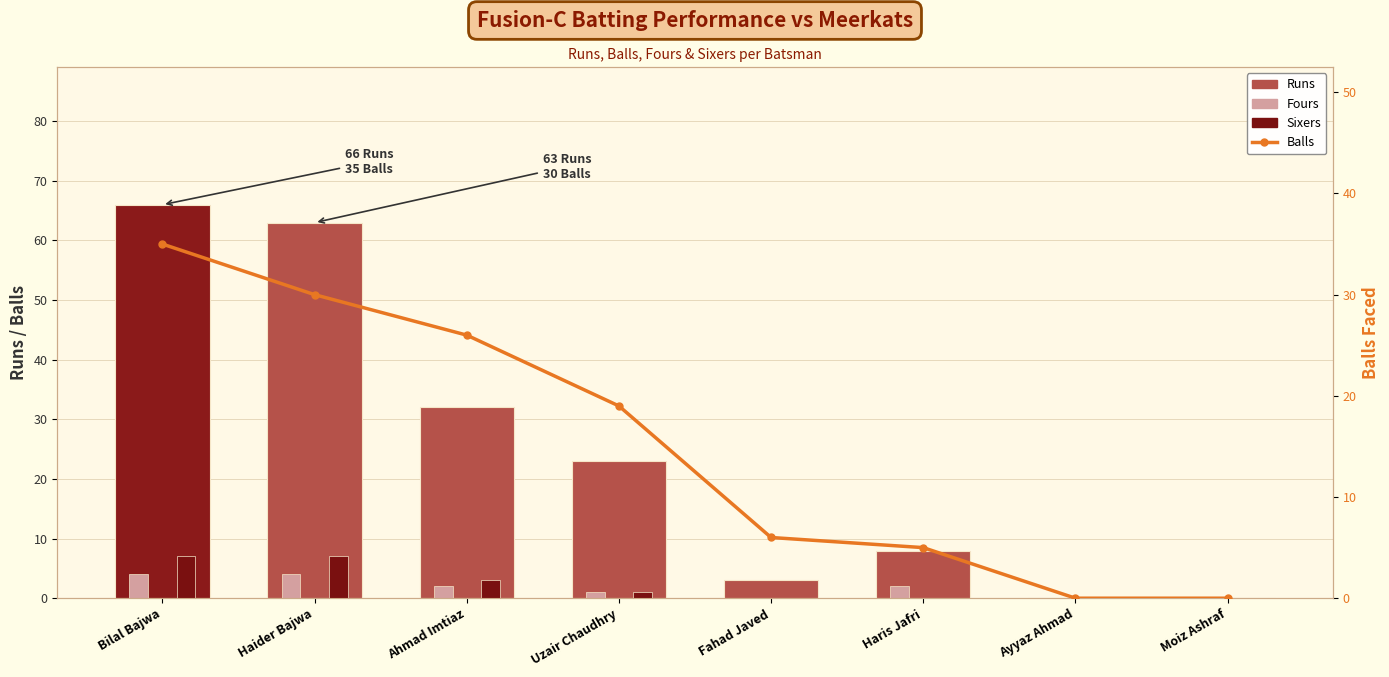

The value of Sixers at Ayyaz Ahmad is -5. True or false?

False